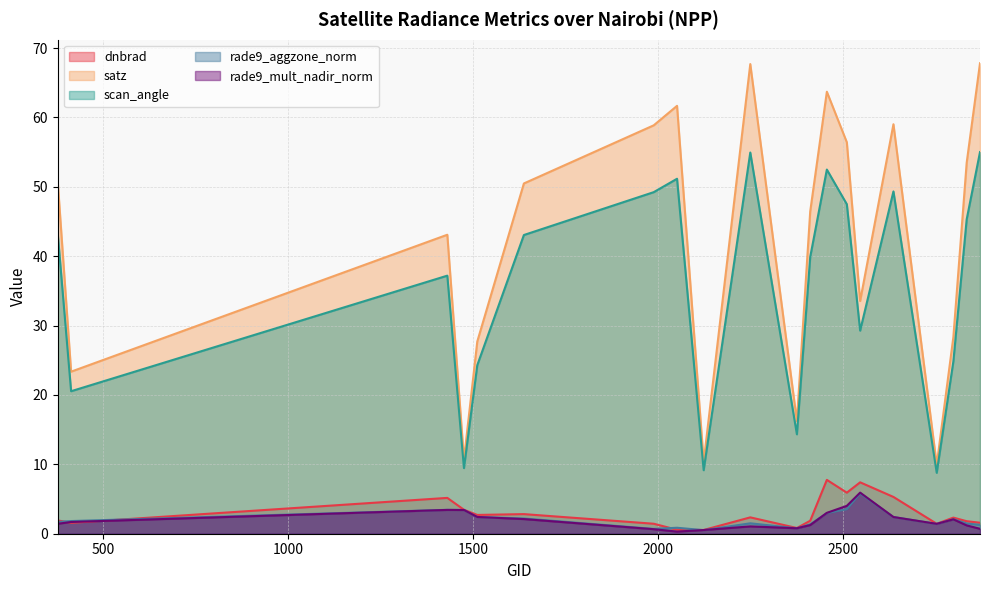

How many data points in scan_angle are less than 43?

10